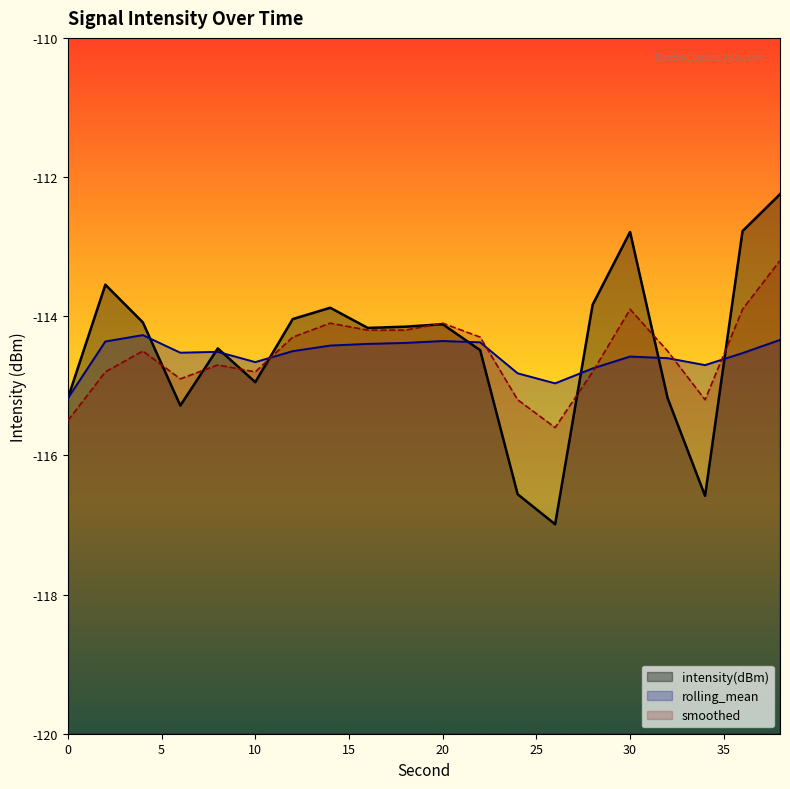

At which category is the sum across all series the highest?

38